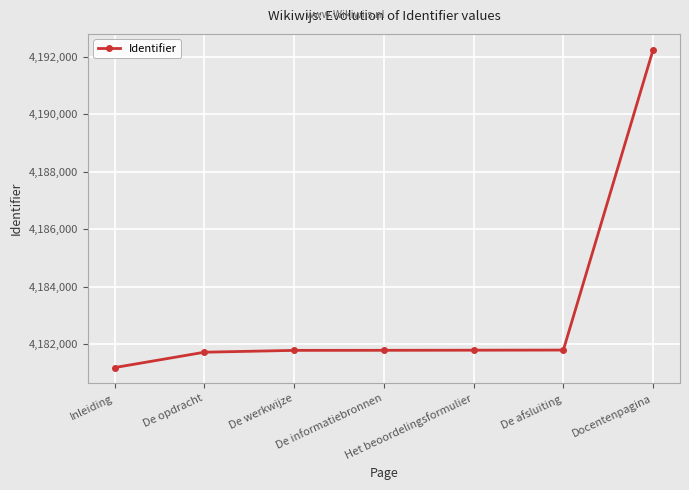

What is the value of the 1st point from the left?

4181183